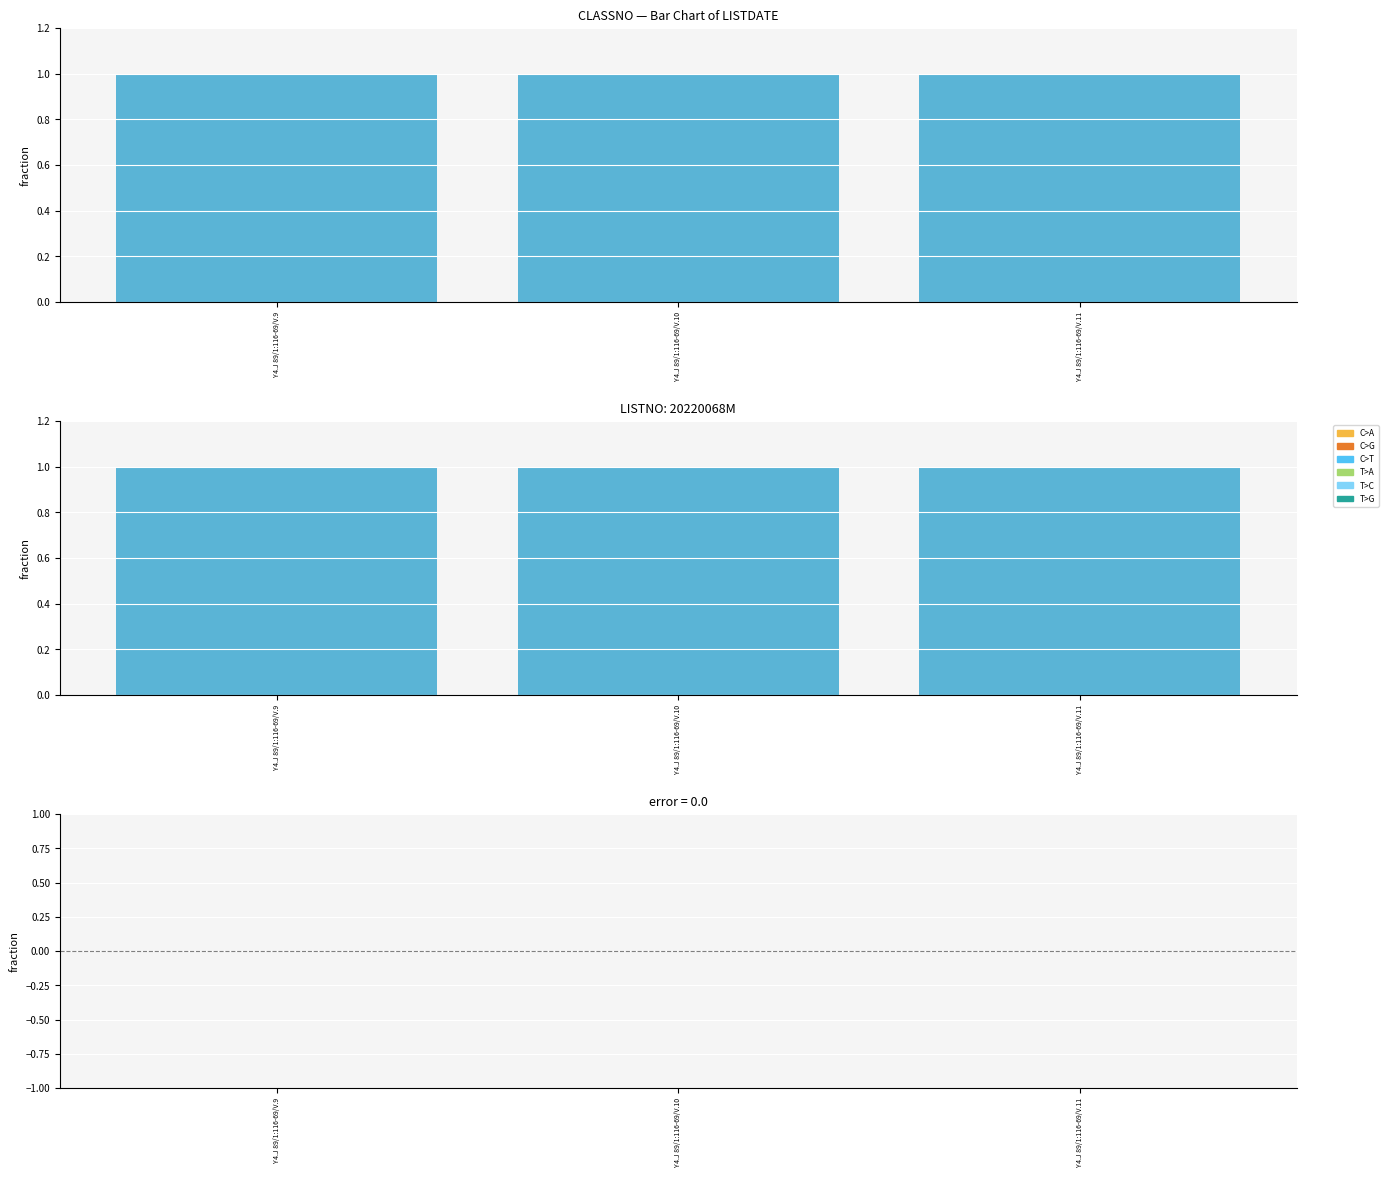

List the series in order of their overall mean, lowest first.

error, LISTDATE